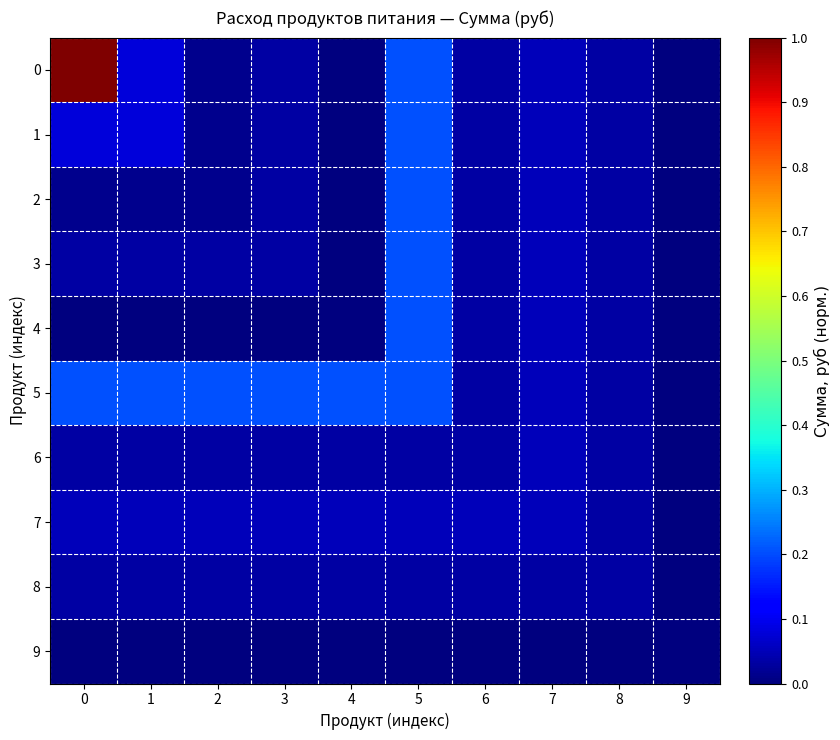

Reading right to left, extract all data points from this chart.

0: 9=0.0	8=0.0	7=0.1	6=0.0	5=0.2	4=0.0	3=0.0	2=0.0	1=0.1	0=1.0
1: 9=0.0	8=0.0	7=0.1	6=0.0	5=0.2	4=0.0	3=0.0	2=0.0	1=0.1	0=0.1
2: 9=0.0	8=0.0	7=0.1	6=0.0	5=0.2	4=0.0	3=0.0	2=0.0	1=0.0	0=0.0
3: 9=0.0	8=0.0	7=0.1	6=0.0	5=0.2	4=0.0	3=0.0	2=0.0	1=0.0	0=0.0
4: 9=0.0	8=0.0	7=0.1	6=0.0	5=0.2	4=0.0	3=0.0	2=0.0	1=0.0	0=0.0
5: 9=0.0	8=0.0	7=0.1	6=0.0	5=0.2	4=0.2	3=0.2	2=0.2	1=0.2	0=0.2
6: 9=0.0	8=0.0	7=0.1	6=0.0	5=0.0	4=0.0	3=0.0	2=0.0	1=0.0	0=0.0
7: 9=0.0	8=0.0	7=0.1	6=0.1	5=0.1	4=0.1	3=0.1	2=0.1	1=0.1	0=0.1
8: 9=0.0	8=0.0	7=0.0	6=0.0	5=0.0	4=0.0	3=0.0	2=0.0	1=0.0	0=0.0
9: 9=0.0	8=0.0	7=0.0	6=0.0	5=0.0	4=0.0	3=0.0	2=0.0	1=0.0	0=0.0